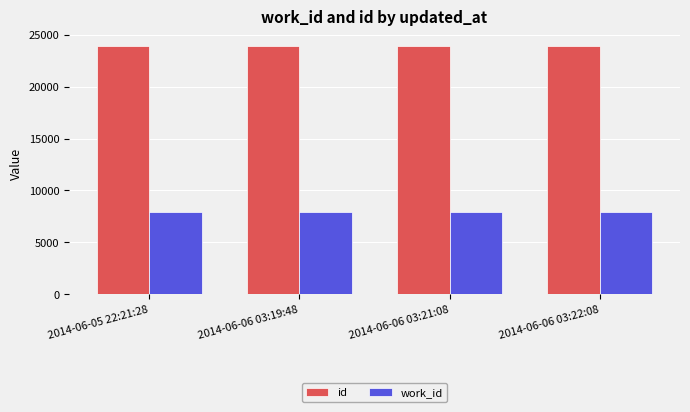

What is the spread (max minus min) of values at 2014-06-06 03:21:08?

15993